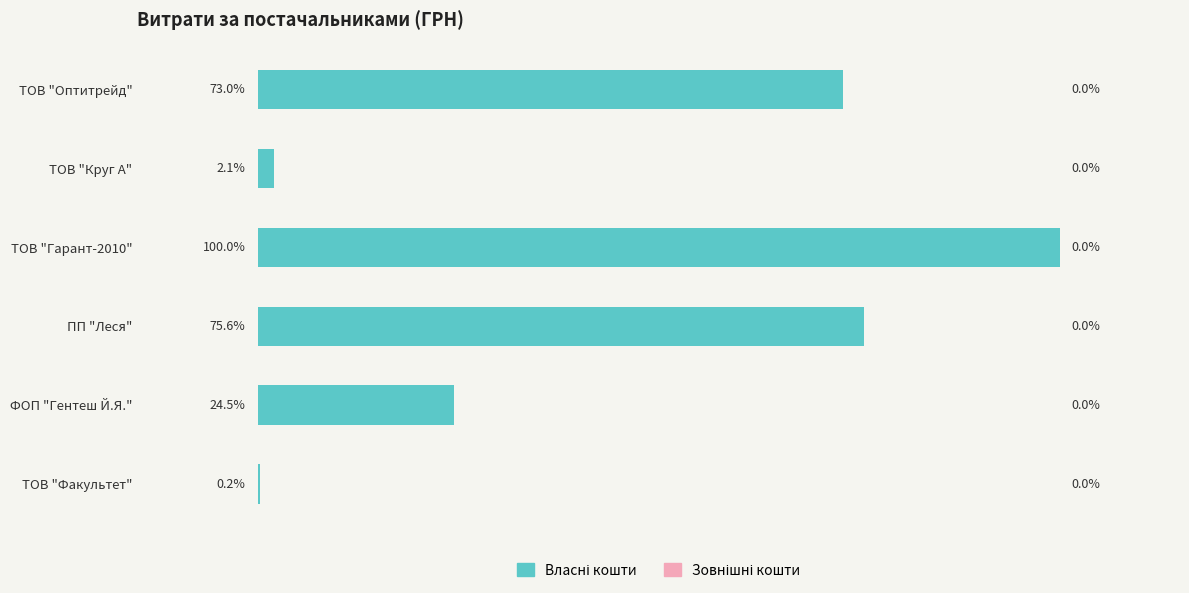

Does the chart contain stacked bars?

No